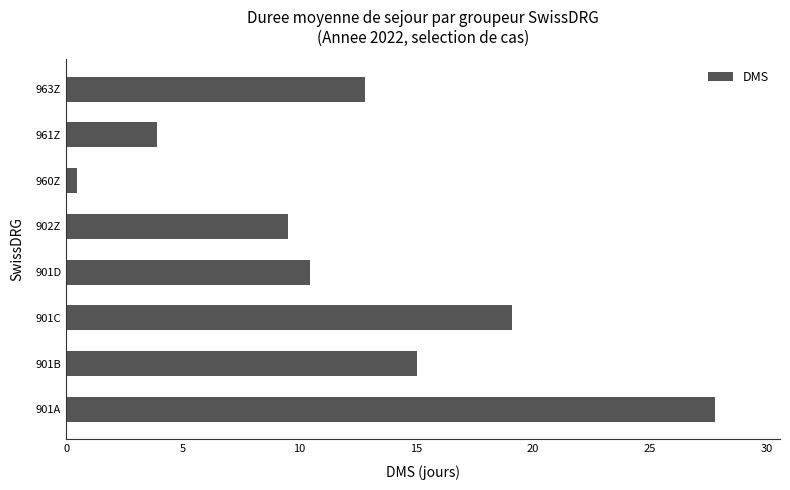

What value does the data have at 963Z?

12.8